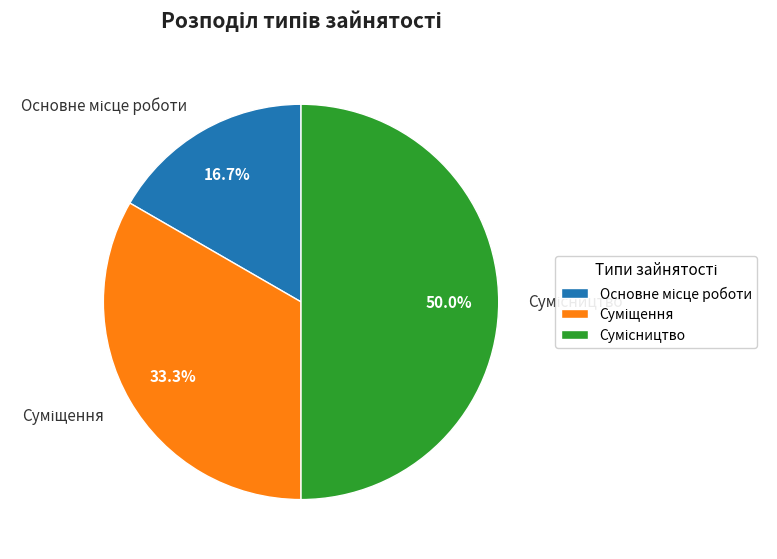

To the nearest percent, what is the average slice percentage?

33%